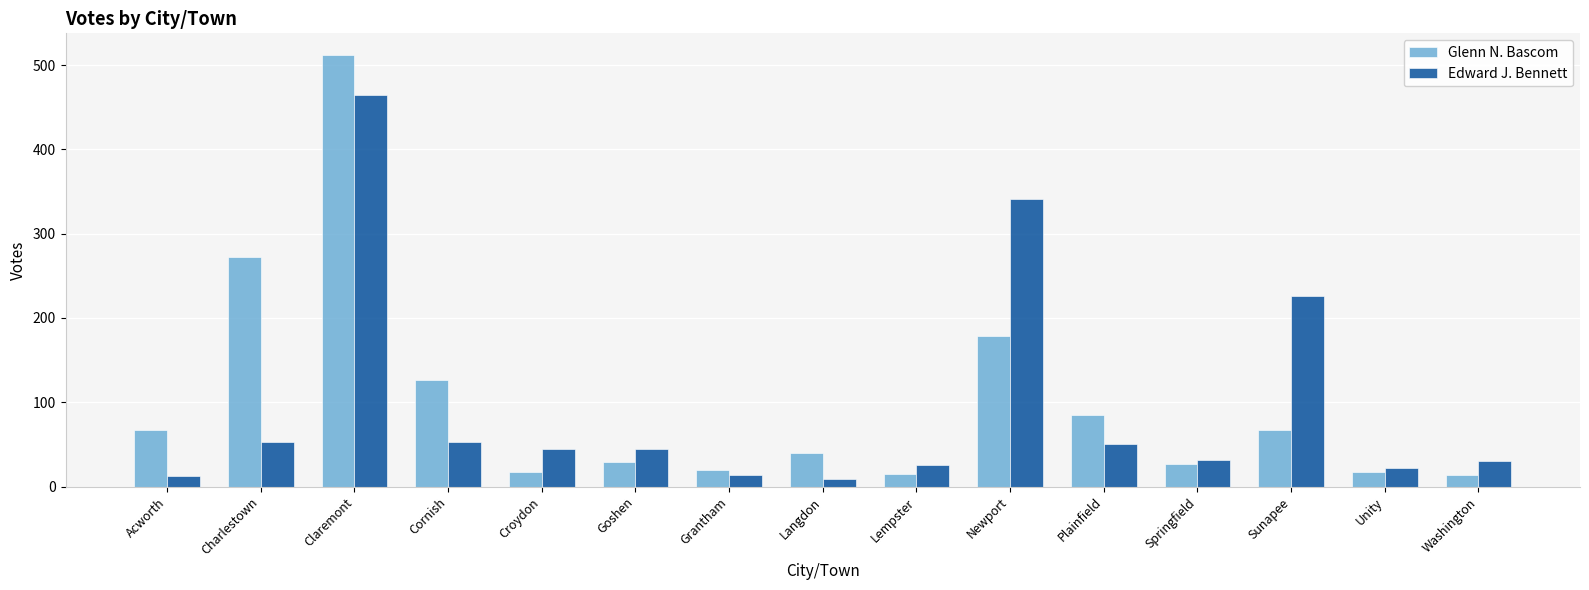

The value of Glenn N. Bascom at Croydon is 17. True or false?

True